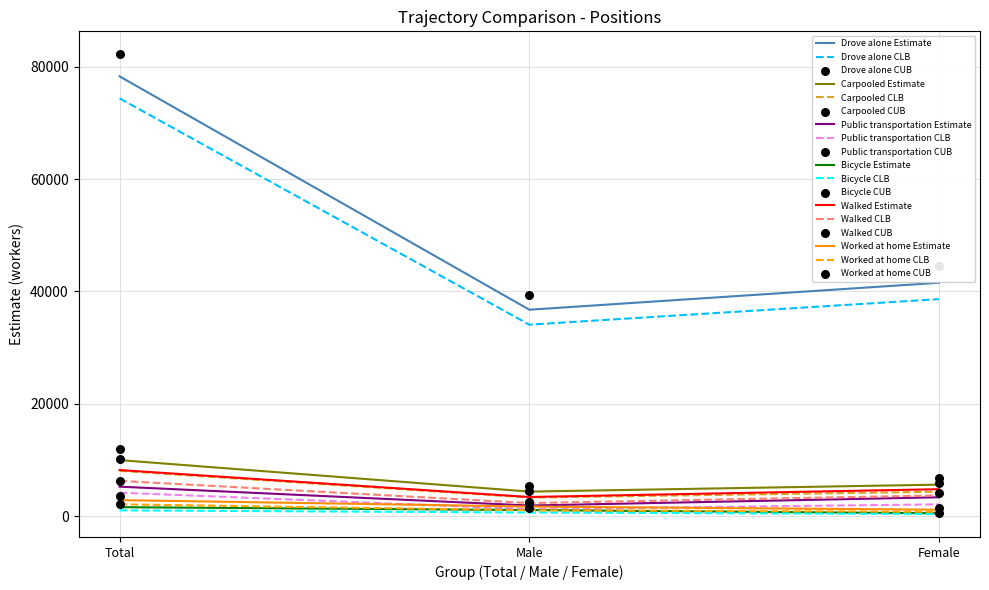

Is the value of Drove alone at Female greater than the value of Bicycle at Total?

Yes